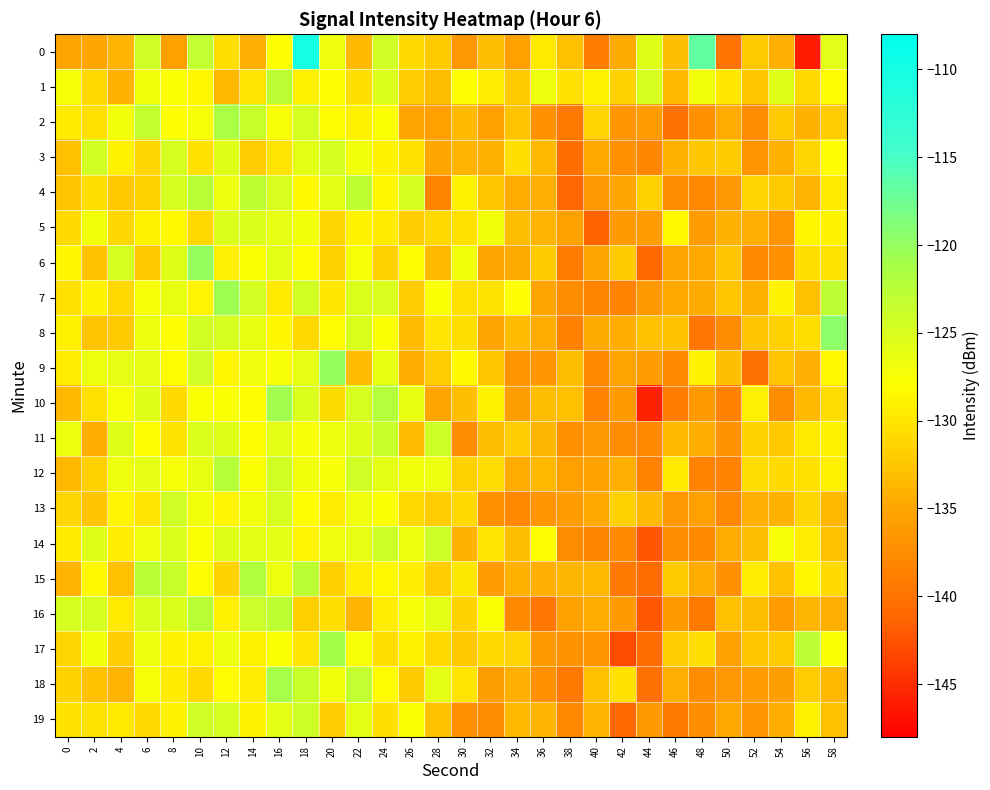

Reading right to left, what are all the values shown in this chart?

0: 58=-125.7	56=-146.1	54=-134.1	52=-132.2	50=-140.0	48=-116.7	46=-133.0	44=-125.6	42=-134.6	40=-138.9	38=-132.9	36=-129.7	34=-135.6	32=-133.0	30=-136.4	28=-132.1	26=-130.8	24=-124.4	22=-133.4	20=-126.8	18=-110.1	16=-127.9	14=-134.2	12=-130.5	10=-123.2	8=-135.6	6=-124.4	4=-133.8	2=-135.0	0=-135.1
1: 58=-128.2	56=-130.9	54=-125.6	52=-132.3	50=-129.8	48=-127.1	46=-133.4	44=-124.9	42=-131.5	40=-128.8	38=-130.2	36=-126.7	34=-132.0	32=-129.4	30=-127.9	28=-133.1	26=-131.8	24=-125.3	22=-130.5	20=-128.0	18=-129.2	16=-122.8	14=-130.1	12=-133.5	10=-128.5	8=-127.8	6=-127.0	4=-134.0	2=-131.0	0=-127.5
2: 58=-131.9	56=-133.9	54=-132.0	52=-137.5	50=-134.5	48=-137.1	46=-140.1	44=-135.8	42=-136.7	40=-131.3	38=-139.4	36=-137.2	34=-132.7	32=-135.7	30=-133.3	28=-135.7	26=-135.2	24=-127.7	22=-129.0	20=-128.3	18=-124.8	16=-127.5	14=-123.8	12=-121.5	10=-127.3	8=-127.9	6=-123.5	4=-127.0	2=-130.4	0=-129.6
3: 58=-128.1	56=-131.1	54=-134.1	52=-136.6	50=-132.1	48=-132.4	46=-134.0	44=-138.1	42=-137.1	40=-134.7	38=-140.5	36=-133.5	34=-130.5	32=-134.0	30=-133.7	28=-134.9	26=-130.4	24=-128.8	22=-127.1	20=-124.7	18=-125.8	16=-130.1	14=-131.9	12=-125.6	10=-130.3	8=-124.8	6=-131.2	4=-129.0	2=-124.4	0=-132.9
4: 58=-129.5	56=-133.7	54=-132.2	52=-131.3	50=-136.4	48=-137.9	46=-137.4	44=-131.6	42=-134.9	40=-136.4	38=-141.1	36=-134.2	34=-134.5	32=-132.4	30=-129.1	28=-138.4	26=-124.8	24=-128.6	22=-123.0	20=-125.8	18=-128.3	16=-125.0	14=-123.0	12=-126.4	10=-122.6	8=-124.8	6=-131.6	4=-132.3	2=-130.5	0=-132.5
5: 58=-128.8	56=-128.7	54=-136.7	52=-134.2	50=-134.0	48=-136.0	46=-128.5	44=-135.9	42=-136.1	40=-141.4	38=-135.4	36=-133.7	34=-133.1	32=-127.0	30=-130.4	28=-131.0	26=-131.9	24=-129.5	22=-128.9	20=-131.2	18=-127.1	16=-126.1	14=-125.3	12=-125.3	10=-131.0	8=-128.4	6=-129.0	4=-131.1	2=-127.1	0=-130.8
6: 58=-130.2	56=-130.6	54=-137.1	52=-137.8	50=-132.5	48=-134.7	46=-135.3	44=-140.9	42=-132.1	40=-135.0	38=-138.9	36=-132.0	34=-134.6	32=-135.0	30=-126.9	28=-133.3	26=-128.0	24=-131.7	22=-127.4	20=-131.6	18=-127.9	16=-125.8	14=-127.8	12=-129.2	10=-120.1	8=-125.5	6=-132.2	4=-124.7	2=-132.7	0=-128.7
7: 58=-122.9	56=-132.9	54=-128.8	52=-134.0	50=-132.4	48=-134.6	46=-134.8	44=-136.3	42=-138.4	40=-138.4	38=-137.4	36=-135.2	34=-127.9	32=-130.2	30=-130.4	28=-127.6	26=-131.9	24=-125.0	22=-125.2	20=-129.8	18=-124.4	16=-129.7	14=-124.6	12=-120.6	10=-128.8	8=-126.4	6=-127.3	4=-131.0	2=-128.9	0=-130.3
8: 58=-119.5	56=-130.6	54=-131.6	52=-132.5	50=-137.7	48=-139.6	46=-132.7	44=-132.8	42=-134.3	40=-134.6	38=-138.6	36=-134.3	34=-133.2	32=-135.3	30=-130.4	28=-130.0	26=-133.2	24=-127.8	22=-125.0	20=-128.2	18=-130.9	16=-128.7	14=-126.3	12=-124.8	10=-124.5	8=-127.9	6=-126.6	4=-132.2	2=-132.5	0=-129.2
9: 58=-128.5	56=-134.1	54=-132.6	52=-140.1	50=-133.0	48=-129.0	46=-137.8	44=-135.9	42=-135.3	40=-137.9	38=-133.1	36=-136.6	34=-136.9	32=-132.5	30=-128.3	28=-131.9	26=-134.3	24=-126.4	22=-133.2	20=-120.0	18=-126.2	16=-127.6	14=-126.8	12=-128.5	10=-124.4	8=-128.2	6=-126.1	4=-126.1	2=-126.6	0=-129.3
10: 58=-130.7	56=-133.4	54=-137.4	52=-129.2	50=-138.6	48=-136.2	46=-138.9	44=-145.8	42=-136.2	40=-138.5	38=-132.9	36=-133.2	34=-135.7	32=-128.8	30=-133.0	28=-135.1	26=-126.4	24=-122.1	22=-124.9	20=-130.7	18=-125.2	16=-120.8	14=-128.0	12=-127.7	10=-127.6	8=-130.8	6=-125.4	4=-127.4	2=-130.3	0=-133.4
11: 58=-129.2	56=-129.7	54=-132.2	52=-131.4	50=-136.9	48=-134.4	46=-133.3	44=-137.8	42=-137.5	40=-136.3	38=-137.1	36=-133.6	34=-131.9	32=-133.1	30=-137.4	28=-124.1	26=-133.2	24=-123.7	22=-125.6	20=-126.6	18=-127.6	16=-125.9	14=-127.9	12=-125.6	10=-125.2	8=-130.2	6=-128.0	4=-125.5	2=-134.3	0=-126.7
12: 58=-129.2	56=-130.3	54=-130.8	52=-130.6	50=-138.5	48=-138.5	46=-129.6	44=-138.5	42=-134.2	40=-135.4	38=-135.6	36=-133.5	34=-134.6	32=-130.6	30=-131.5	28=-126.6	26=-127.0	24=-126.0	22=-124.3	20=-127.6	18=-127.0	16=-124.5	14=-127.8	12=-122.4	10=-126.3	8=-127.3	6=-126.2	4=-126.7	2=-131.7	0=-133.5
13: 58=-133.5	56=-131.2	54=-134.0	52=-134.1	50=-137.9	48=-135.5	46=-136.3	44=-133.5	42=-131.6	40=-134.8	38=-135.8	36=-136.6	34=-137.8	32=-137.0	30=-130.9	28=-131.9	26=-131.0	24=-127.7	22=-126.9	20=-129.4	18=-128.1	16=-124.9	14=-127.0	12=-128.7	10=-127.1	8=-124.3	6=-130.1	4=-128.7	2=-132.7	0=-131.1
14: 58=-132.8	56=-129.3	54=-127.5	52=-133.0	50=-134.4	48=-137.7	46=-137.4	44=-142.4	42=-137.8	40=-138.2	38=-137.6	36=-127.9	34=-133.1	32=-130.0	30=-133.9	28=-124.0	26=-126.6	24=-124.1	22=-126.1	20=-126.8	18=-128.7	16=-125.8	14=-126.0	12=-125.6	10=-127.8	8=-125.2	6=-126.8	4=-129.3	2=-125.4	0=-129.5
15: 58=-130.8	56=-128.6	54=-132.8	52=-129.4	50=-137.1	48=-134.5	46=-132.0	44=-140.6	42=-139.4	40=-133.6	38=-133.6	36=-134.1	34=-134.1	32=-135.8	30=-129.7	28=-131.9	26=-129.3	24=-128.5	22=-129.4	20=-131.7	18=-122.7	16=-126.5	14=-122.0	12=-131.4	10=-128.0	8=-123.7	6=-122.5	4=-132.9	2=-128.5	0=-133.7
16: 58=-134.2	56=-133.7	54=-136.0	52=-133.0	50=-132.8	48=-139.4	46=-136.1	44=-142.2	42=-136.1	40=-134.5	38=-135.4	36=-139.6	34=-137.8	32=-127.8	30=-131.4	28=-126.0	26=-127.3	24=-129.3	22=-133.7	20=-130.5	18=-131.7	16=-122.9	14=-124.0	12=-129.1	10=-122.5	8=-125.3	6=-125.1	4=-129.7	2=-124.7	0=-124.9
17: 58=-127.7	56=-122.9	54=-132.2	52=-132.3	50=-135.6	48=-130.5	46=-131.8	44=-140.6	42=-142.9	40=-136.5	38=-136.9	36=-136.1	34=-131.4	32=-130.8	30=-132.3	28=-130.8	26=-128.8	24=-130.6	22=-127.5	20=-121.0	18=-130.0	16=-127.8	14=-129.2	12=-126.6	10=-129.0	8=-128.8	6=-126.5	4=-131.9	2=-127.1	0=-131.2
18: 58=-133.5	56=-132.0	54=-135.7	52=-135.9	50=-136.3	48=-137.4	46=-134.2	44=-140.2	42=-130.3	40=-132.9	38=-139.3	36=-137.1	34=-134.2	32=-135.8	30=-130.0	28=-125.9	26=-132.0	24=-128.2	22=-123.2	20=-126.9	18=-123.8	16=-121.1	14=-129.3	12=-128.2	10=-130.9	8=-129.5	6=-127.4	4=-133.8	2=-132.8	0=-131.4
19: 58=-132.8	56=-129.1	54=-134.3	52=-136.7	50=-134.7	48=-137.4	46=-139.5	44=-136.2	42=-141.0	40=-133.8	38=-137.9	36=-133.7	34=-133.5	32=-137.5	30=-137.0	28=-132.8	26=-127.7	24=-130.5	22=-126.0	20=-131.9	18=-124.1	16=-125.8	14=-129.0	12=-124.7	10=-124.4	8=-129.0	6=-130.7	4=-129.7	2=-130.1	0=-130.2